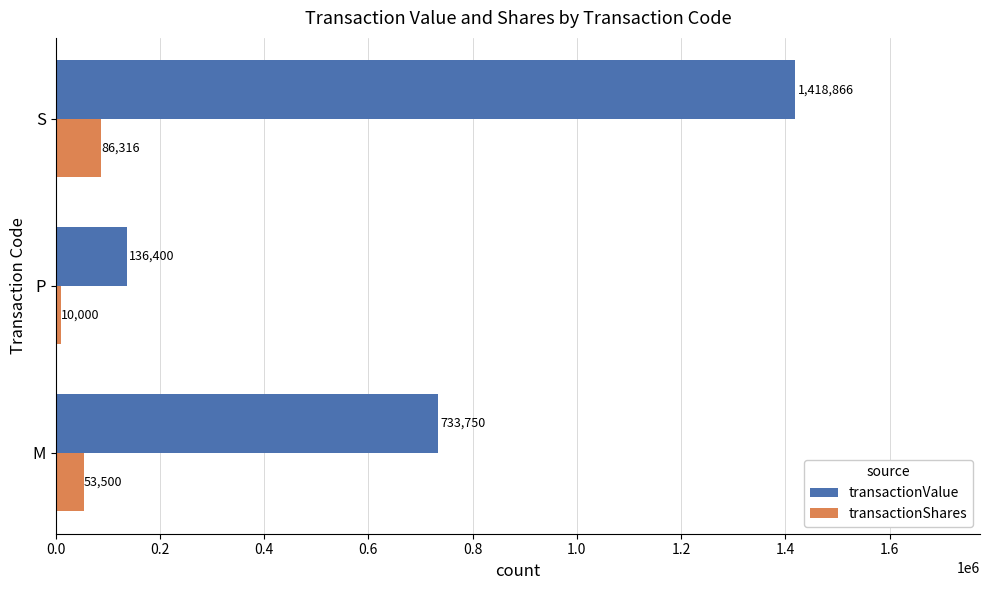

How many data points does each series have?

3